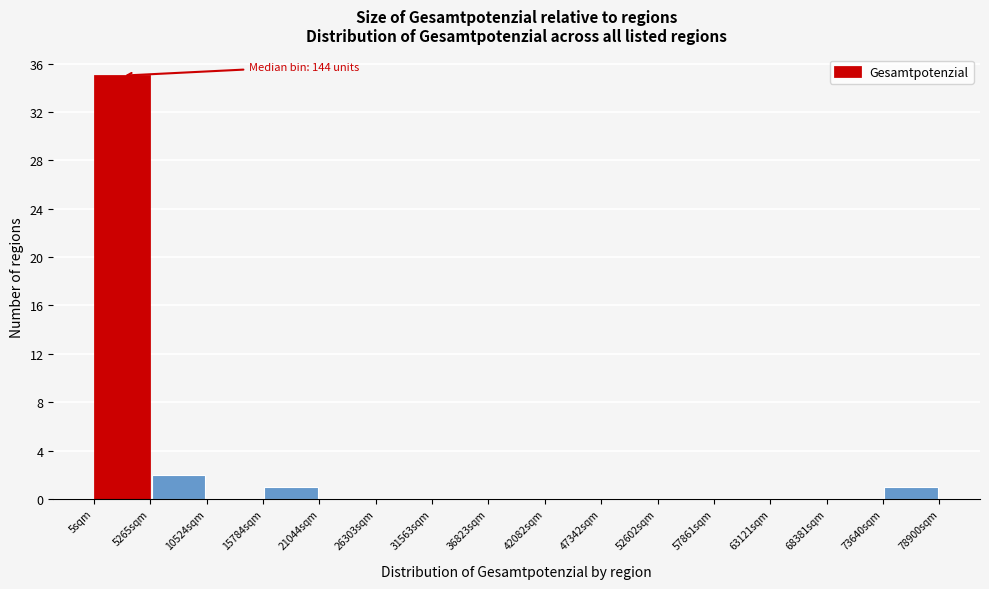

Over which range of the x-axis is the bar tallest?

0 to 5000